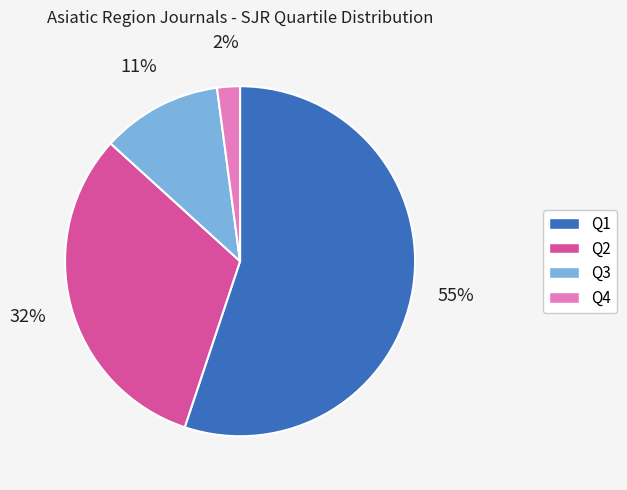

True or false: Q1 accounts for 40% of the total.

False